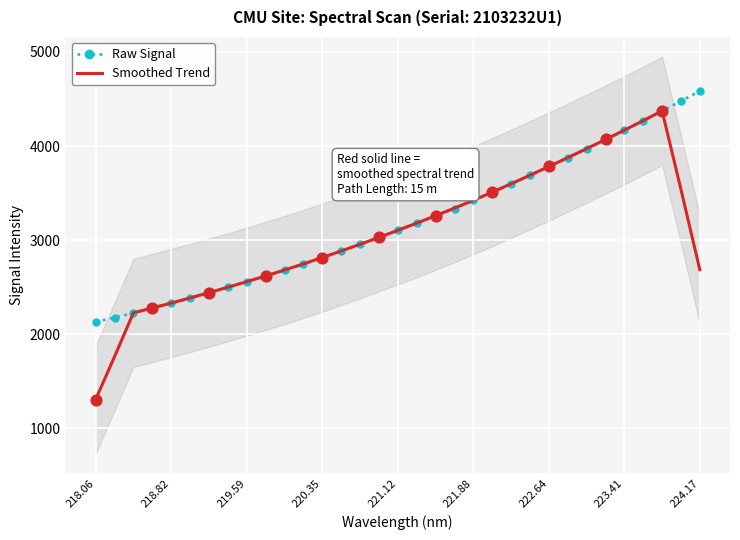

Which series has the largest Y range (max minus min)?

Smoothed Trend